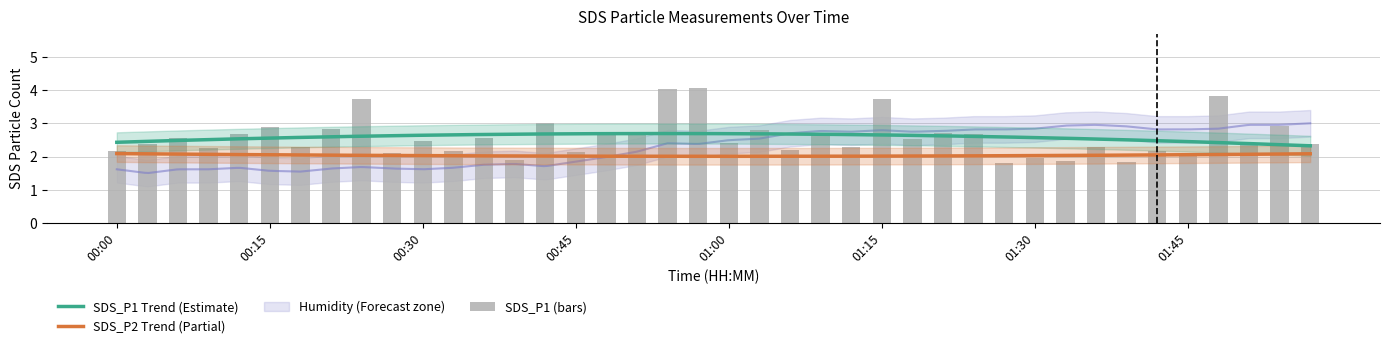

List the labels in order of value, largest first.

00:57, 00:54, 01:48, 00:24, 01:15, 00:42, 01:54, 00:15, 00:21, 01:03, 00:48, 00:51, 01:09, 01:21, 00:12, 01:24, 00:06, 00:36, 01:18, 00:30, 01:51, 01:00, 00:03, 01:57, 01:12, 01:36, 00:18, 00:09, 01:06, 00:00, 00:33, 01:42, 00:45, 00:27, 01:45, 01:30, 00:39, 01:33, 01:39, 01:27